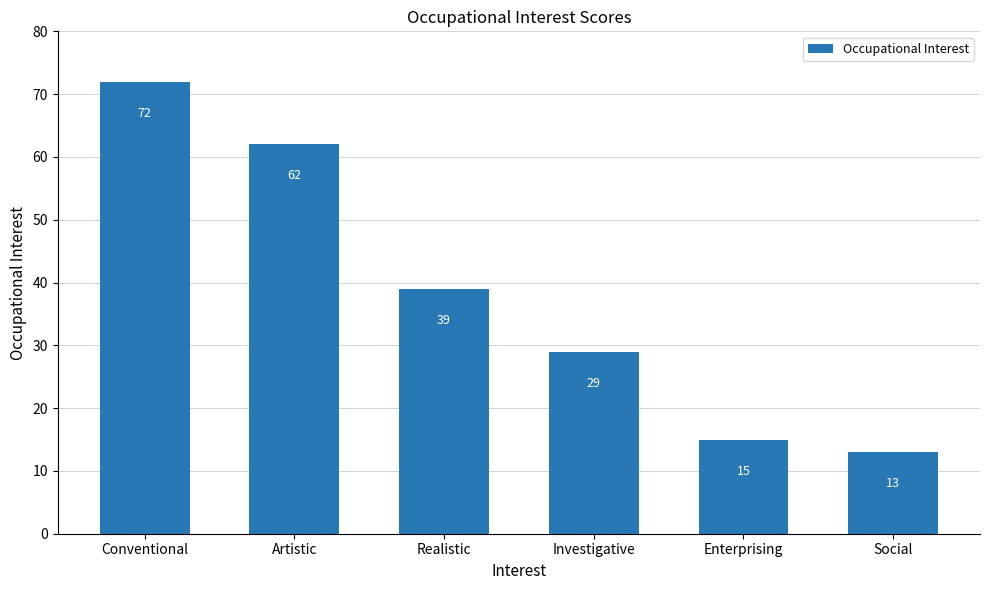

List the labels in order of value, largest first.

Conventional, Artistic, Realistic, Investigative, Enterprising, Social